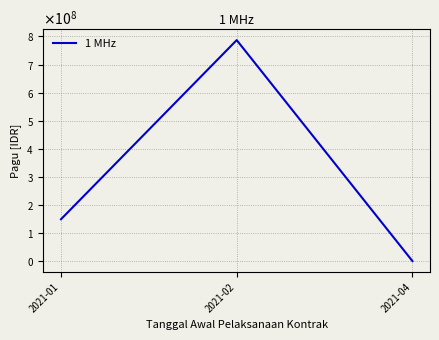

What is the average value?

312318500